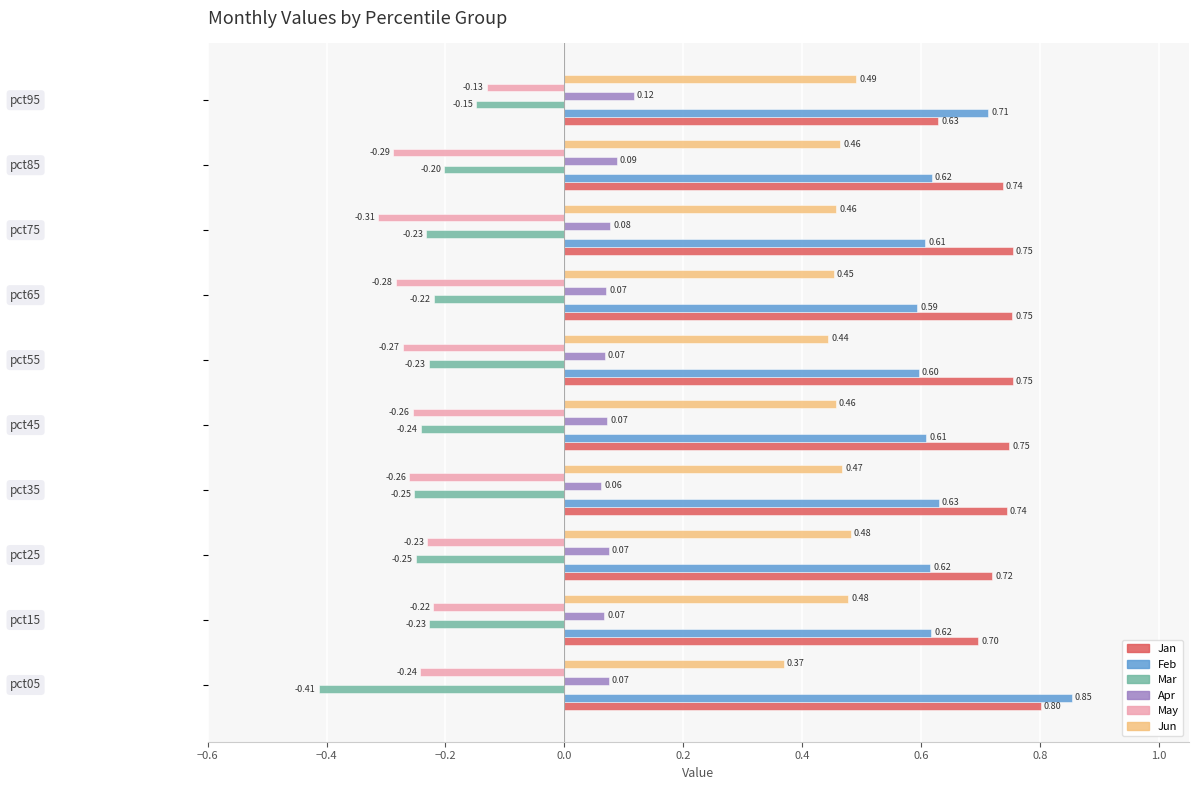

What is the difference between the maximum and minimum values in the Mar series?

0.3